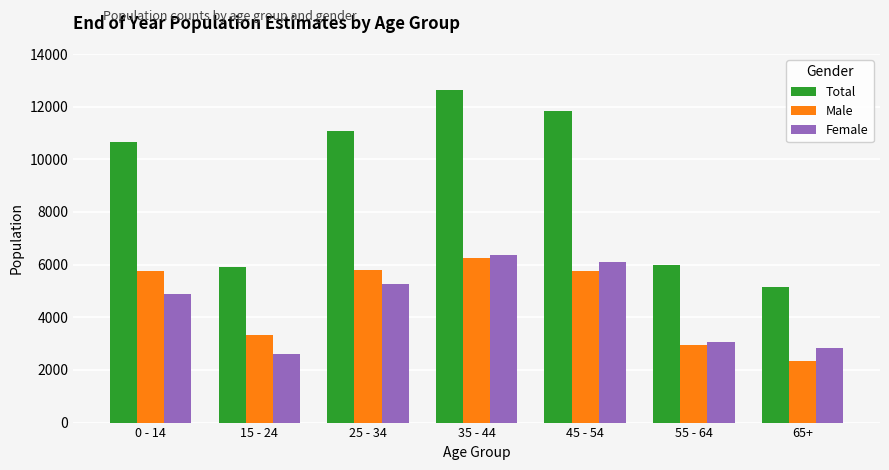

How many data points in Total are less than 10643?

3